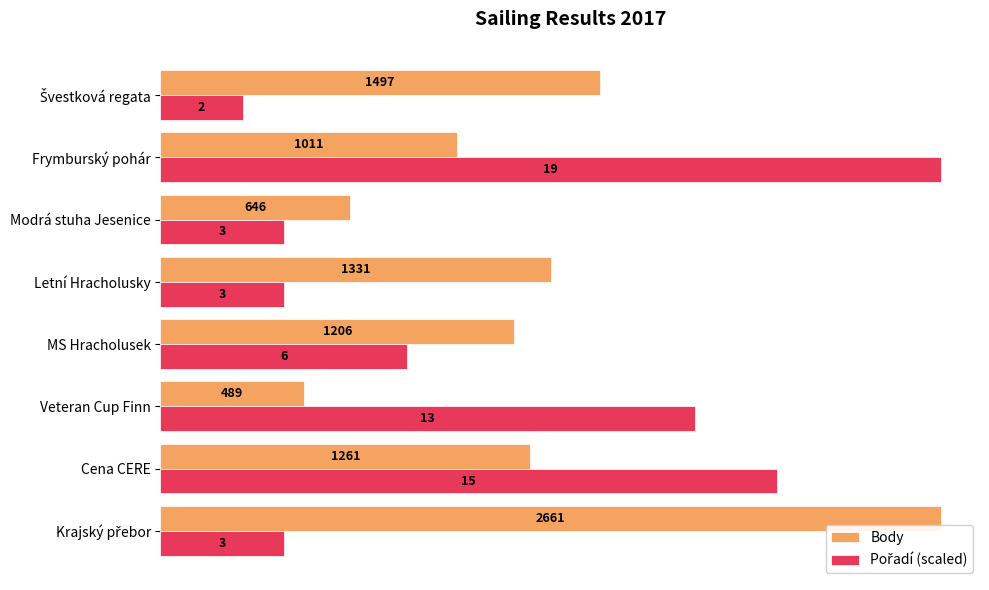

What is the difference between the Body values at MS Hracholusek and Letní Hracholusky?

125.0